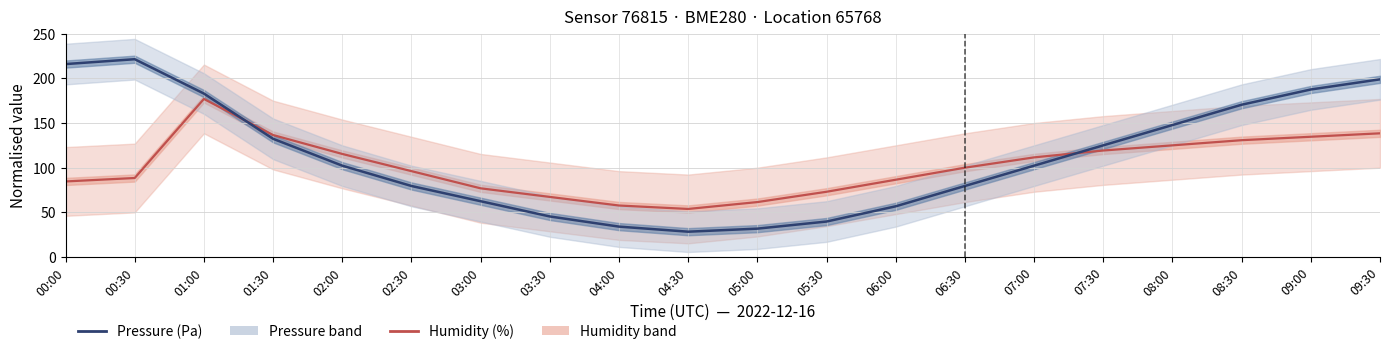

How many data points in Humidity are less than 99?

10